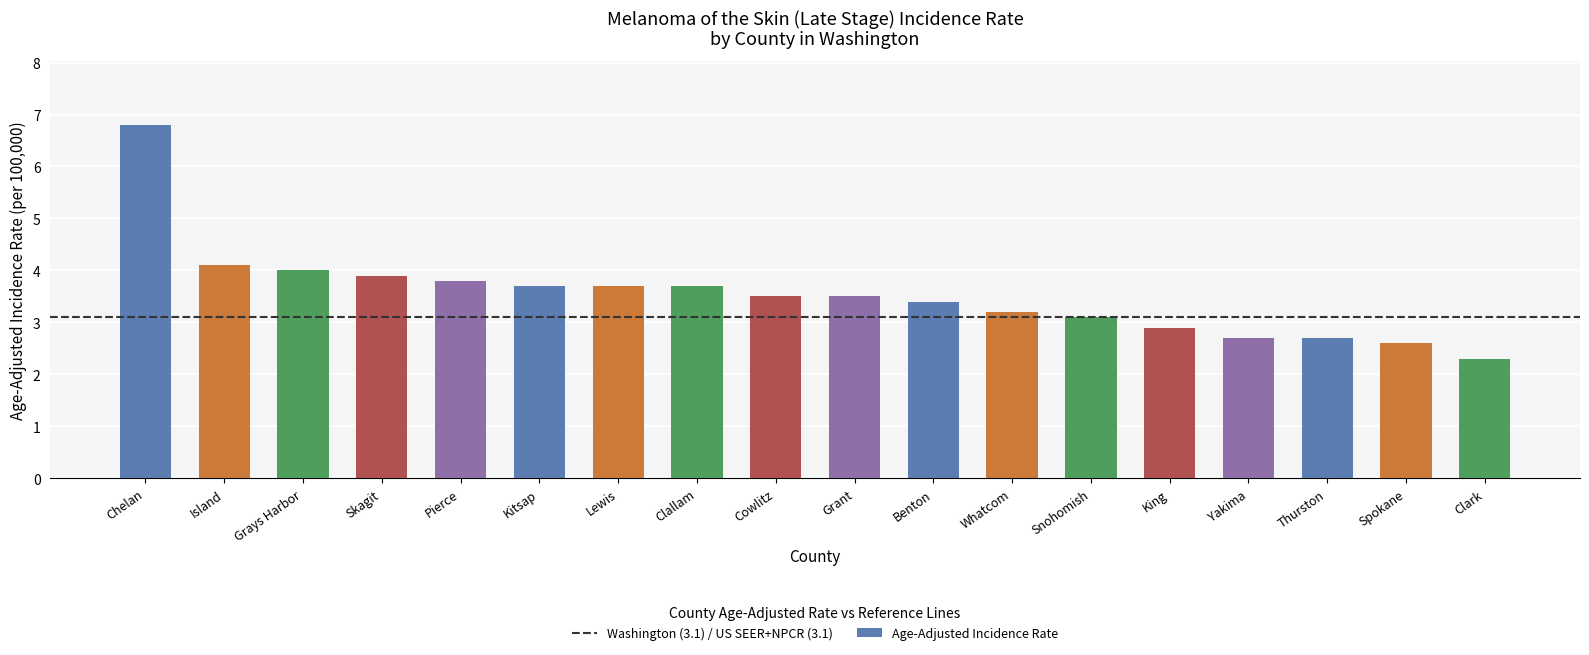

Where does the data first go above 3?

Chelan